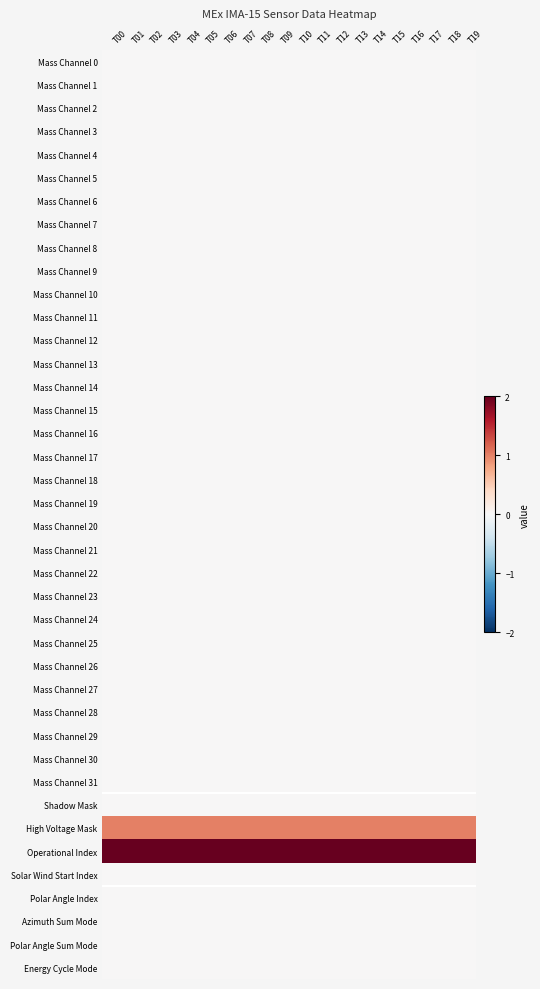

Between T15 and T02, which is larger?

T15